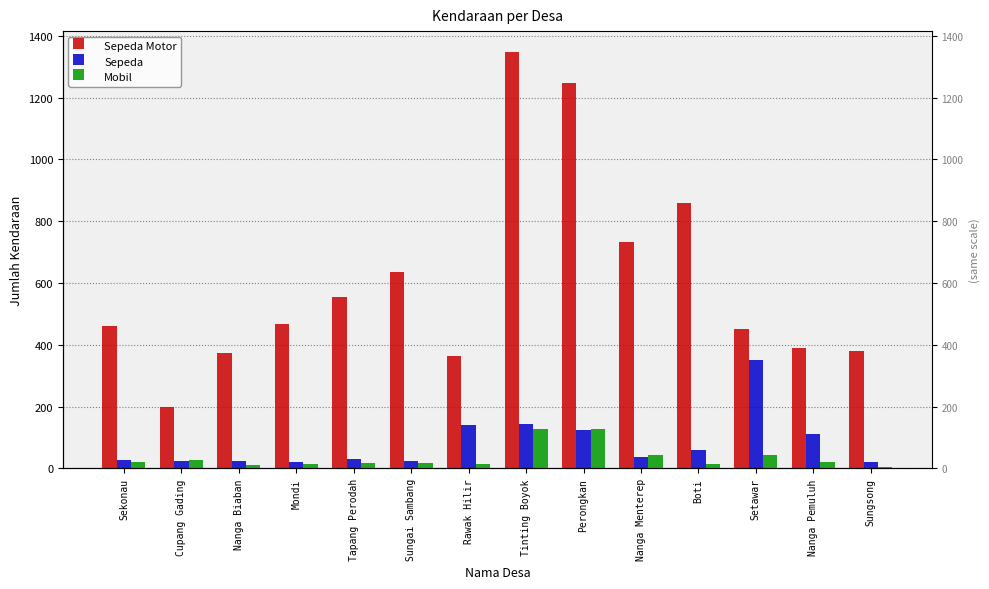

How many values in the Sepeda Motor series are below 468?

7